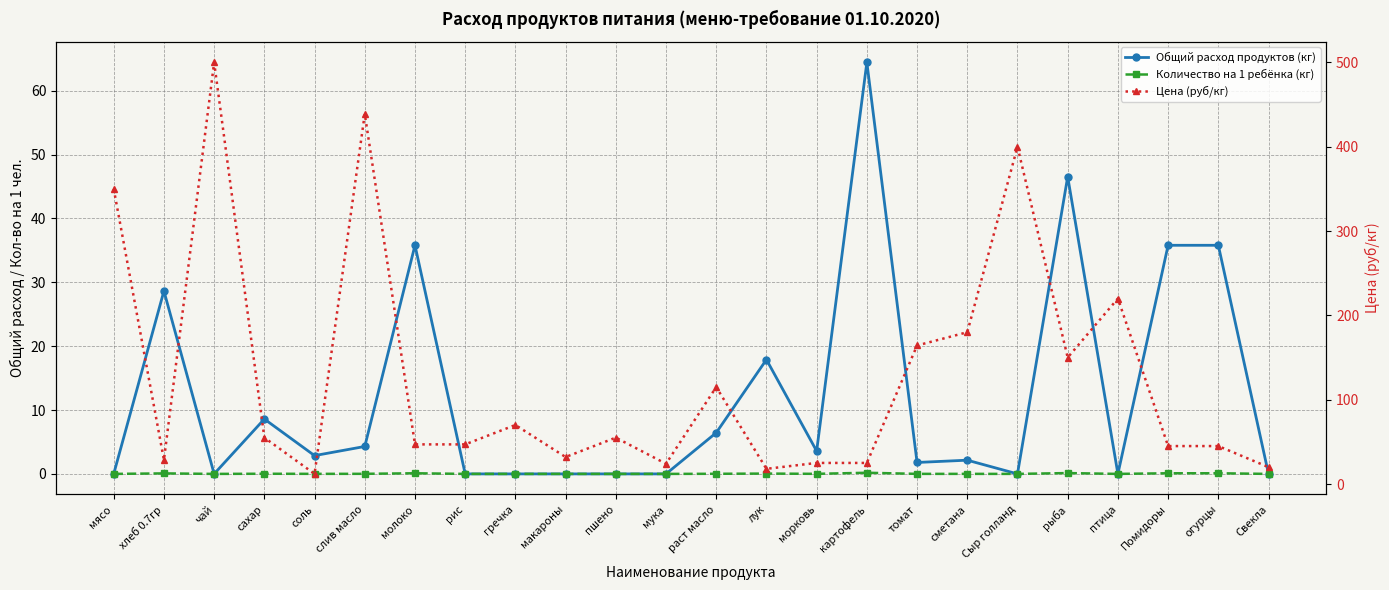

List the series in order of their peak value, highest first.

Цена (руб/кг), Общий расход продуктов (кг), Количество на 1 ребёнка (кг)